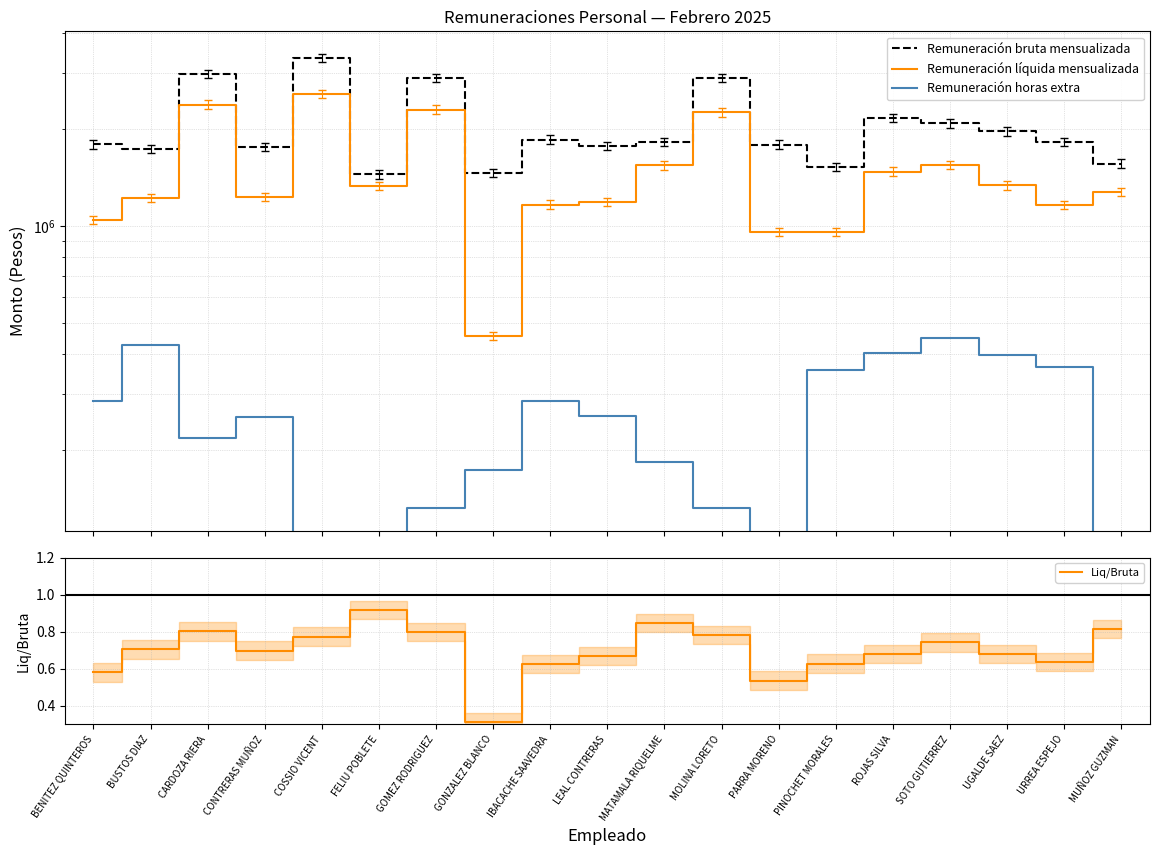

True or false: Remuneración líquida mensualizada and Remuneración horas extra cross at least once.

False